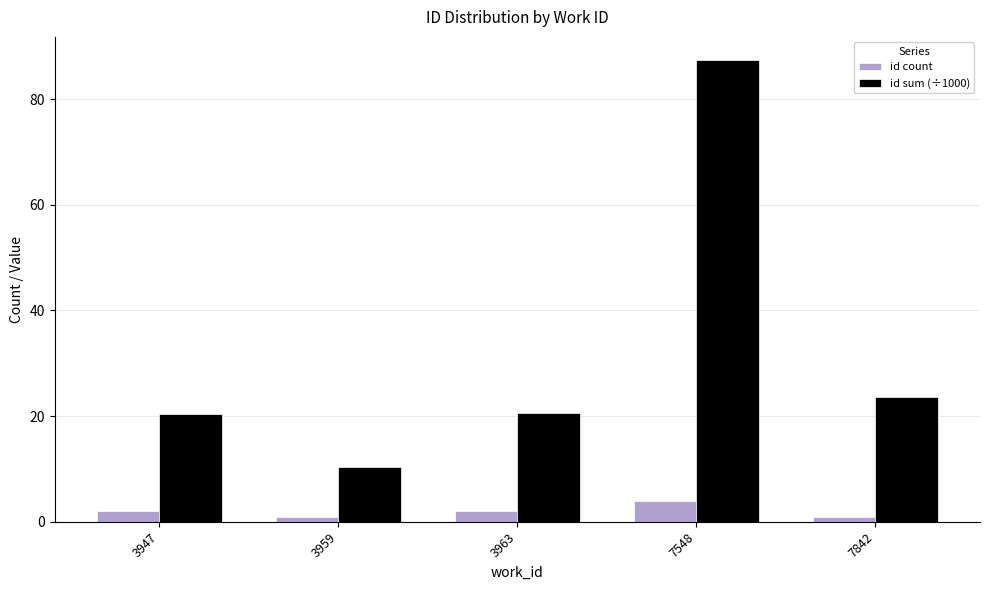

At which label does id sum (÷1000) reach its peak?

7548